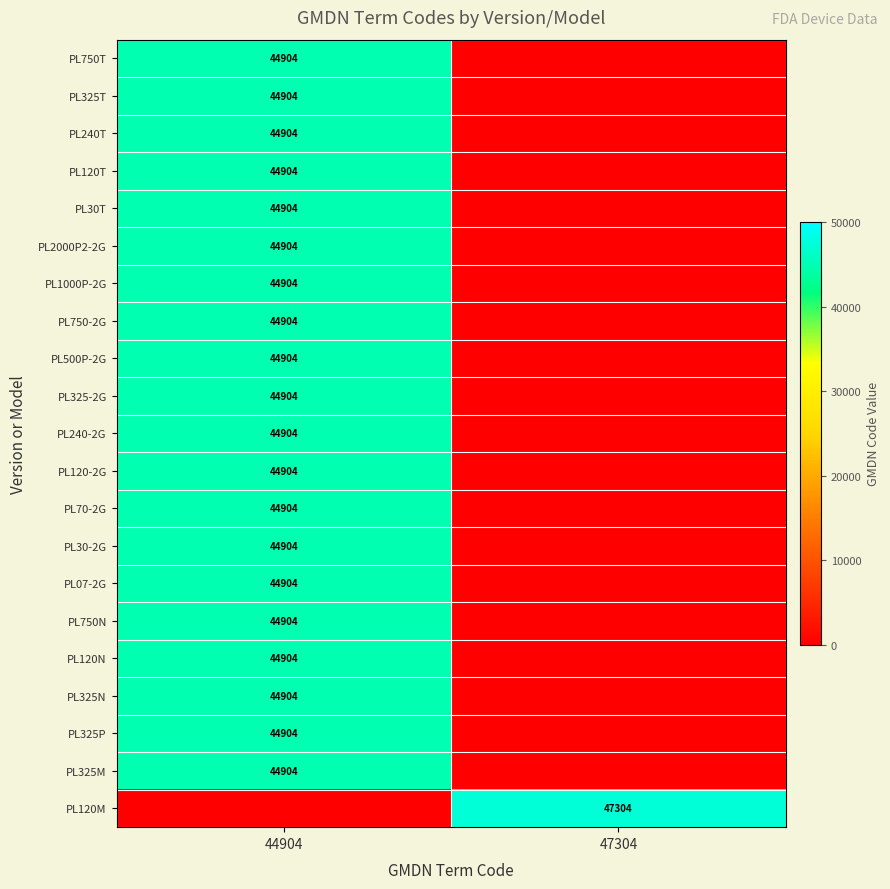

The value of PL120M at 47304 is 9985. True or false?

False